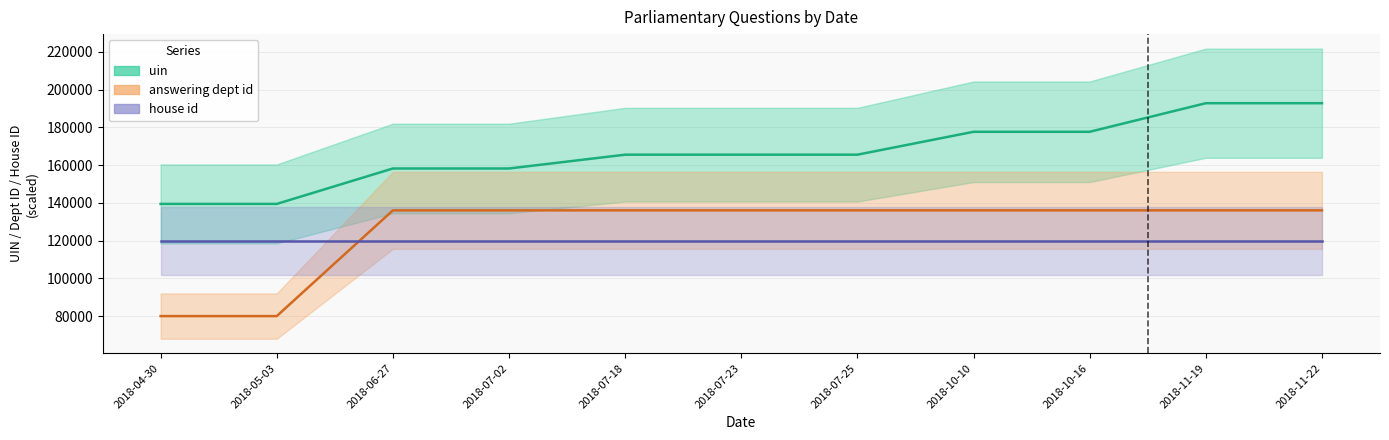

Which has a higher value, 2018-07-25 or 2018-04-30?

2018-07-25